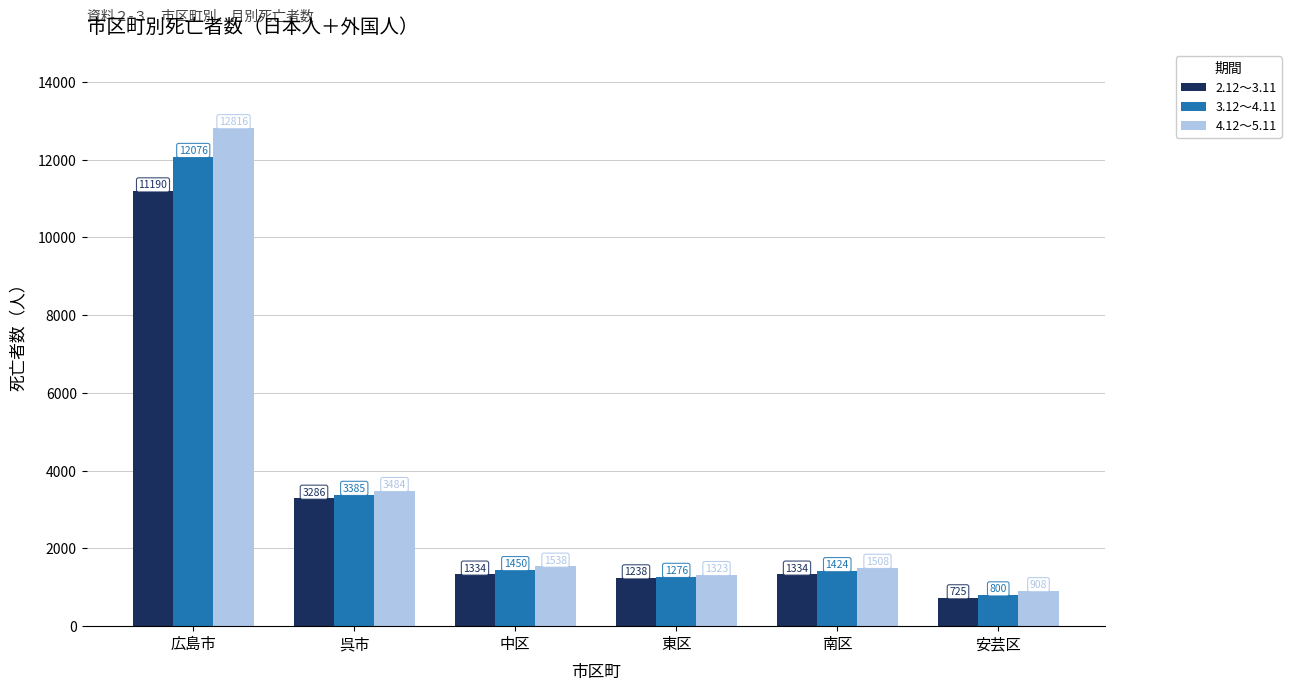

What is the label of the 2nd bar from the right?

南区